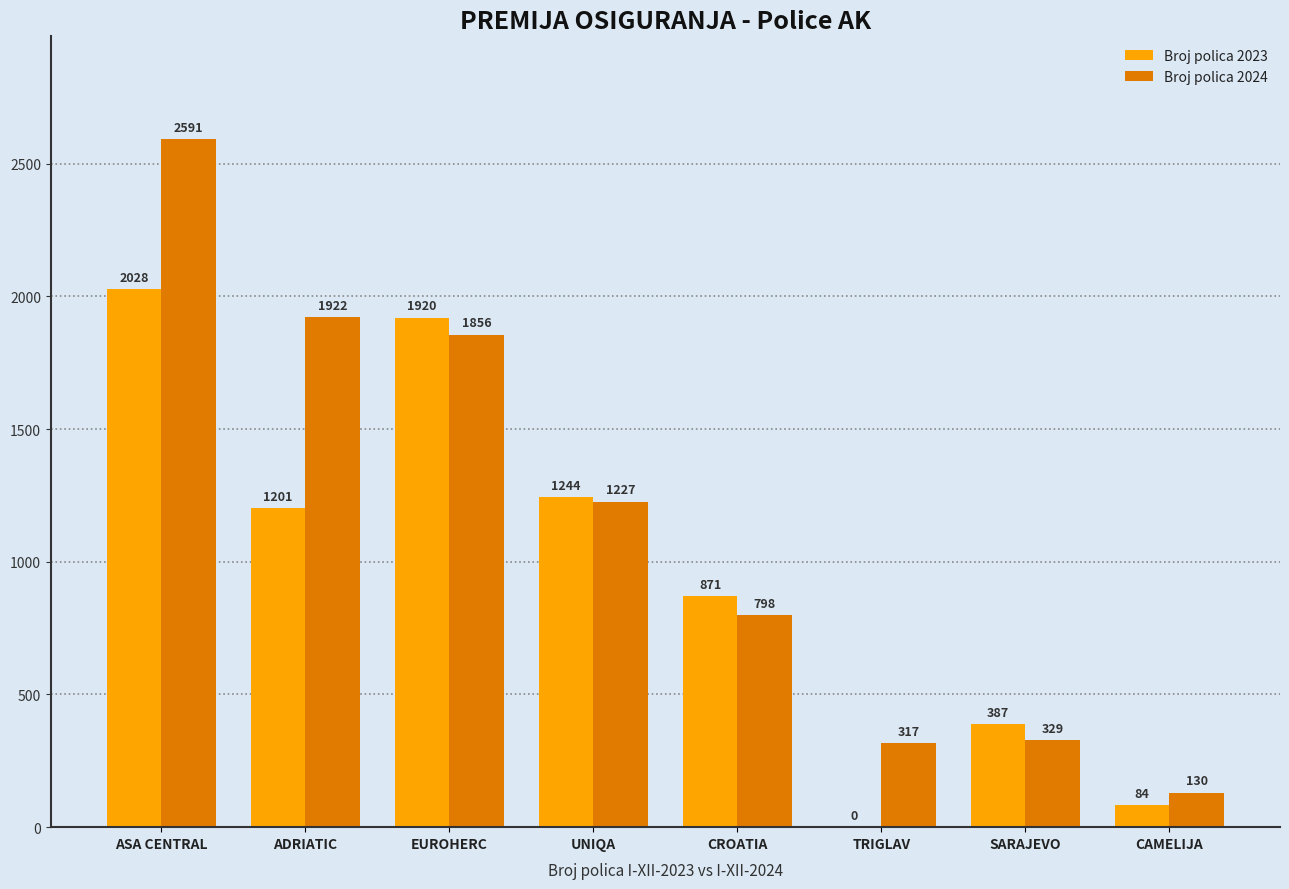

What is the spread (max minus min) of values at CROATIA?

73